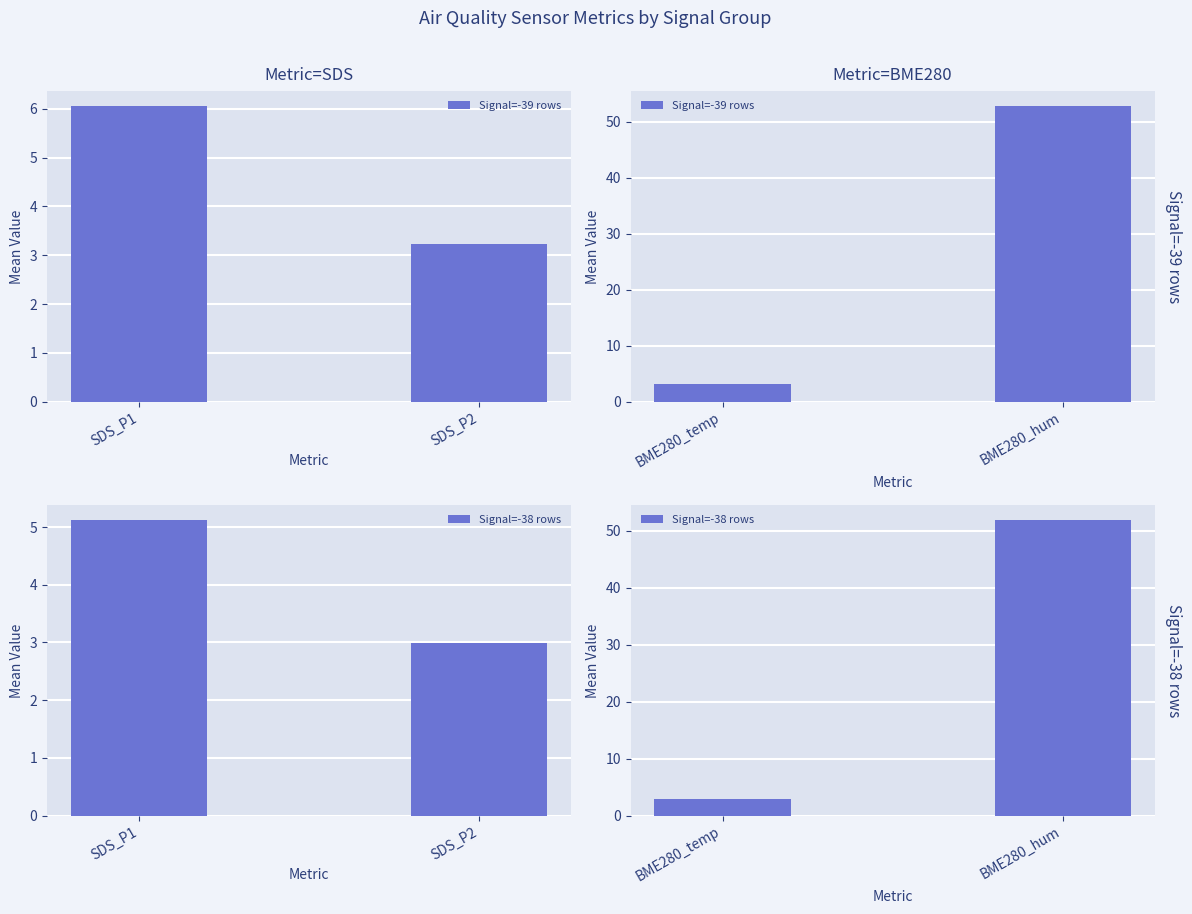

What are all the series names shown in the legend?

Signal=-39 rows, Signal=-38 rows